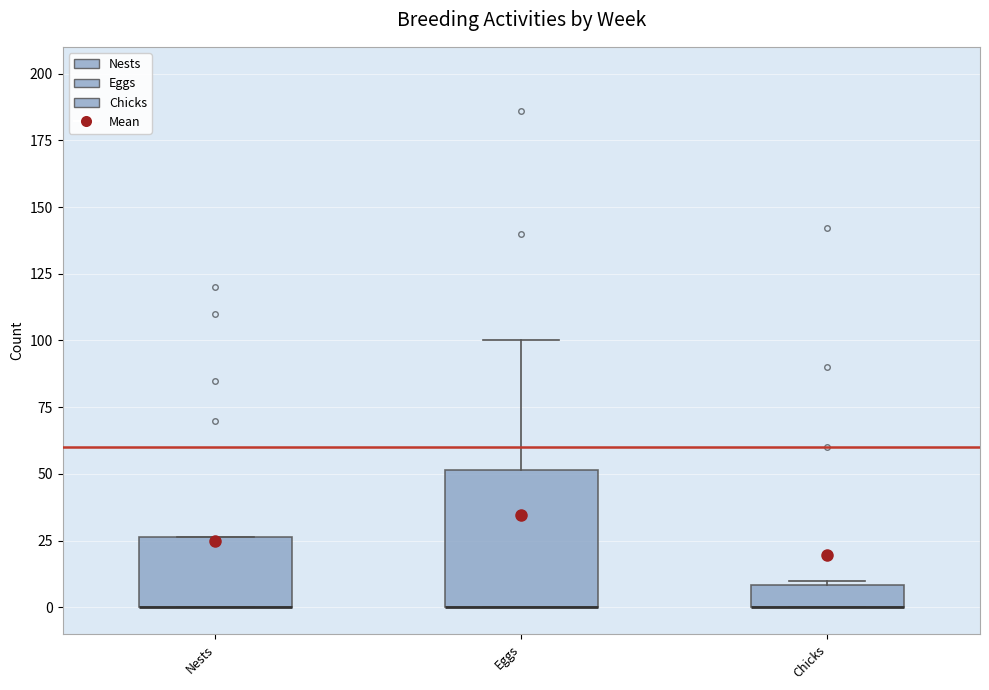

Reading left to right, read every box against the y-axis: the position of its median line, the range the box covers, and the ends of its whiskers. The values are not printed on the chart, so give them approximately, as read against the axis.

Nests: median 0 (drawn on the box's lower edge), box 0 to 25, whiskers 0 to 25
Eggs: median 0 (drawn on the box's lower edge), box 0 to 50, whiskers 0 to 100
Chicks: median 0 (drawn on the box's lower edge), box 0 to 10, whiskers 0 to 10